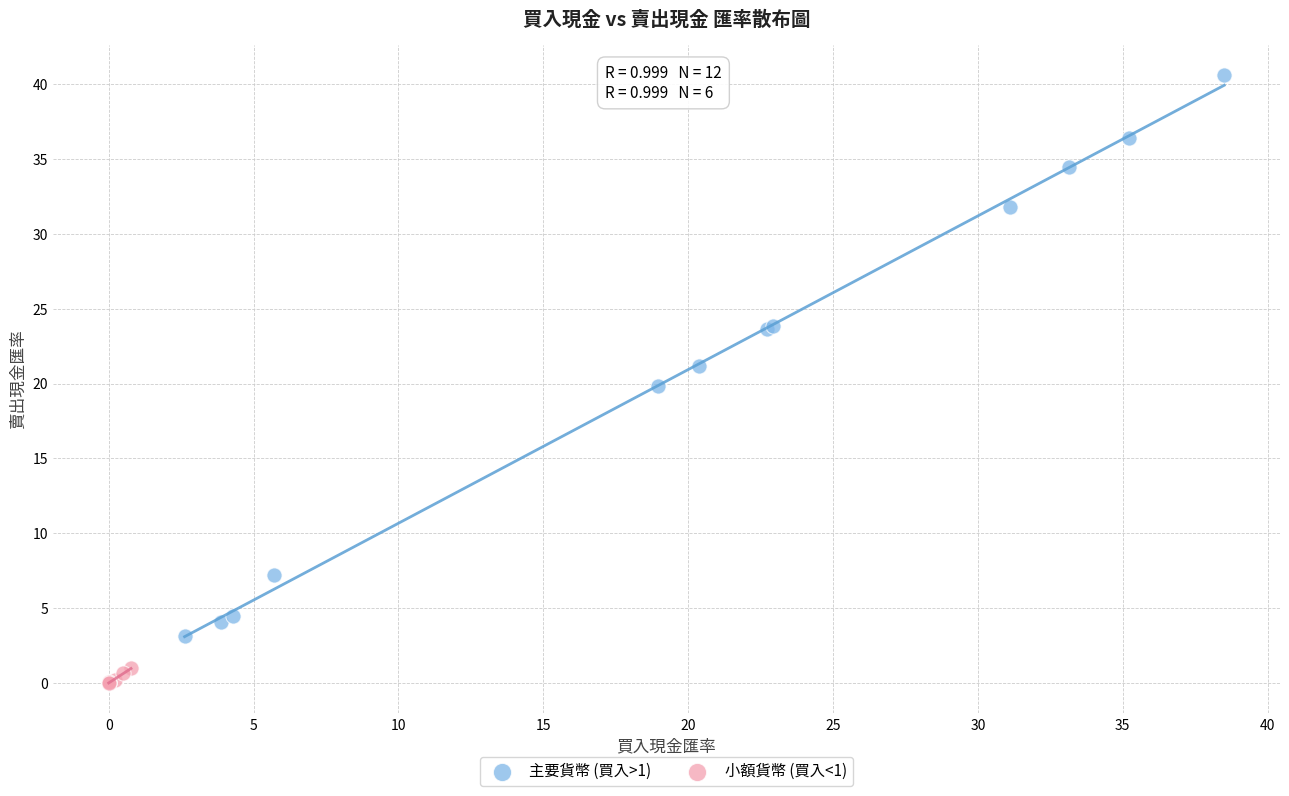

Which series contains the lowest Y value?

小額貨幣 (買入<1)